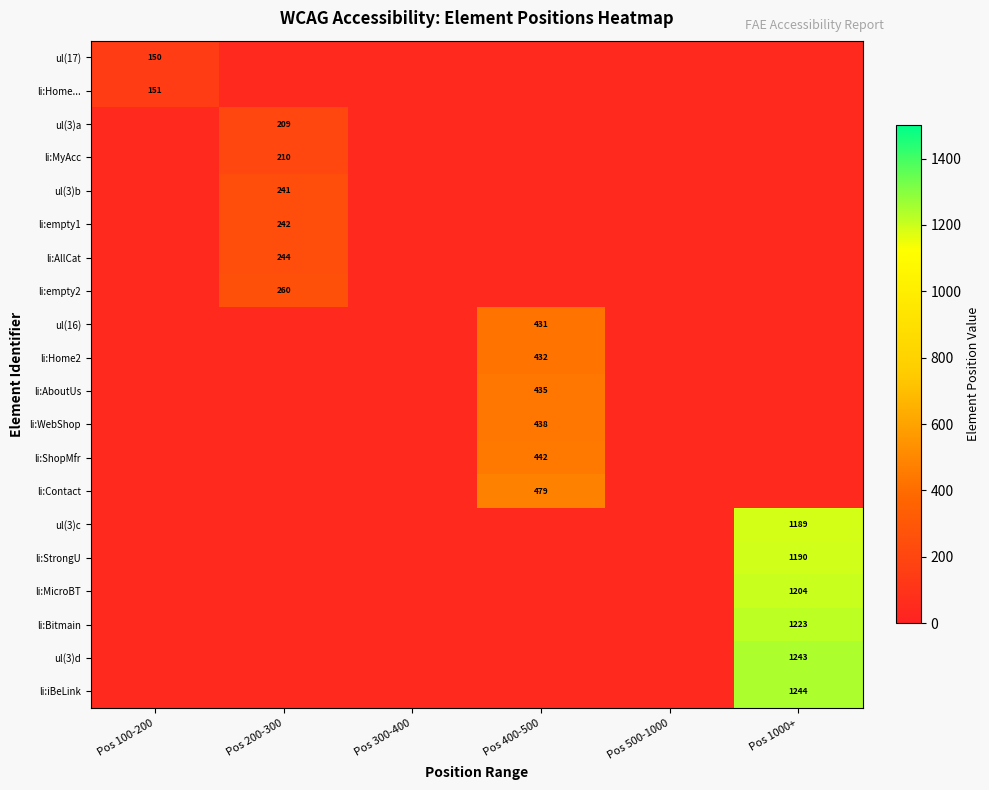

Is the value of li:empty2 at Pos 200-300 greater than the value of li:WebShop at Pos 400-500?

No